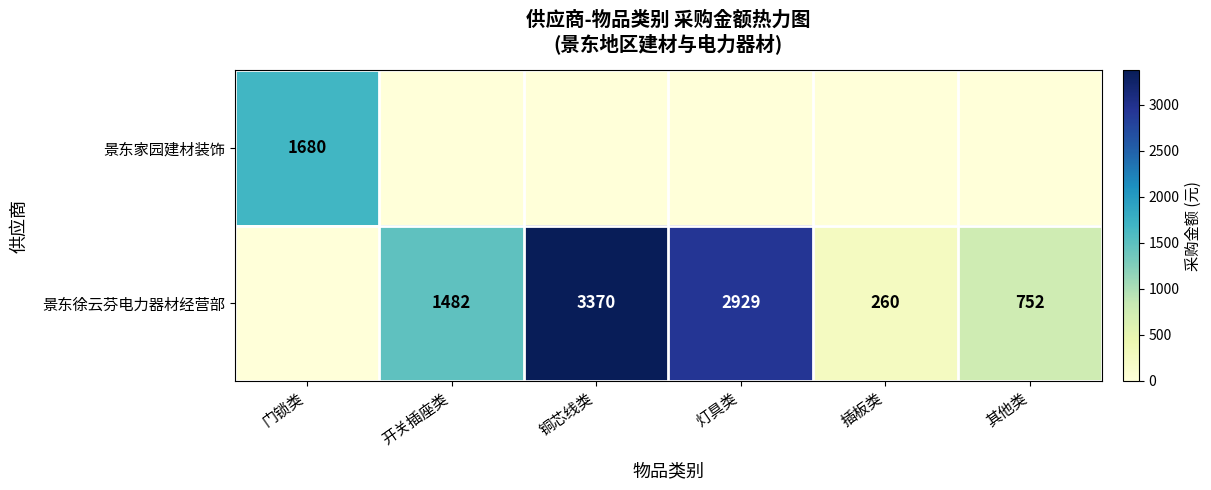

True or false: 景东徐云芬电力器材经营部 has a value of 339 at 开关插座类.

False